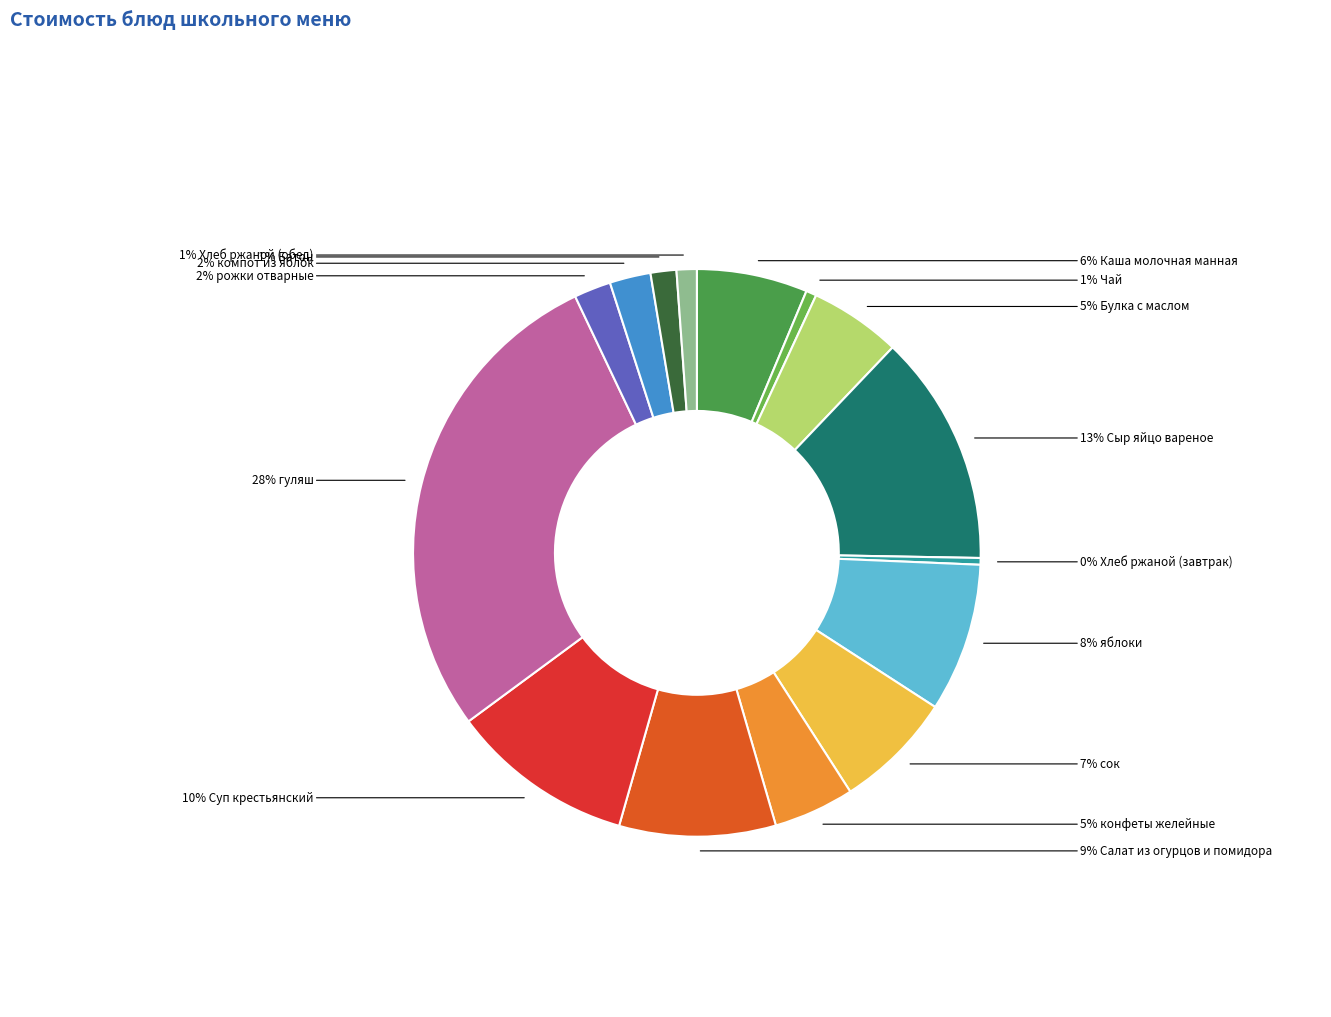

Is there any slice that represents more than half of the pie?

No